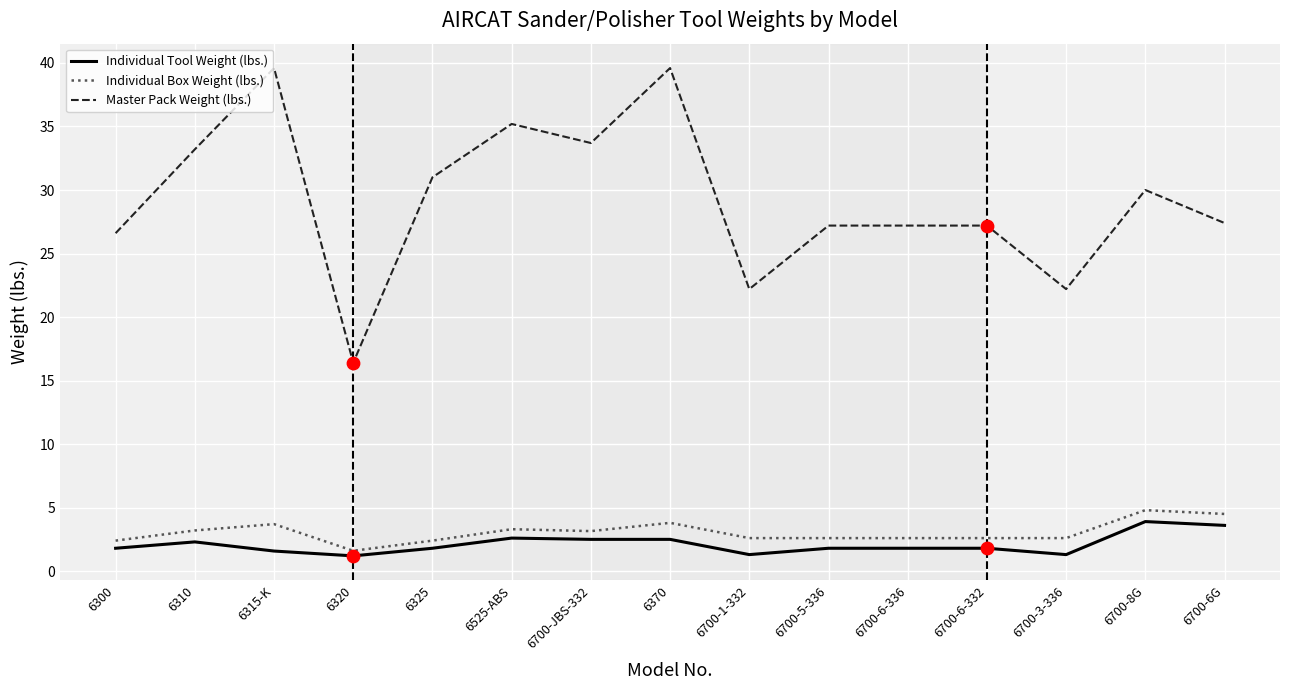

What is the total value across all series at 6700-6-336?

31.6